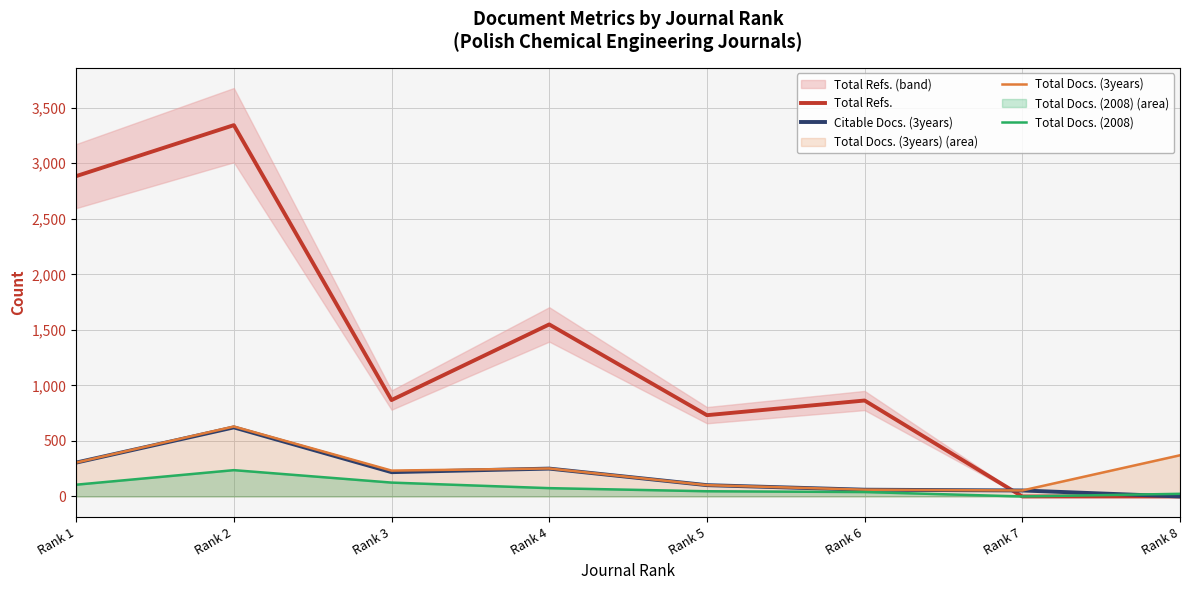

Which has a higher value, Rank 3 or Rank 7?

Rank 3